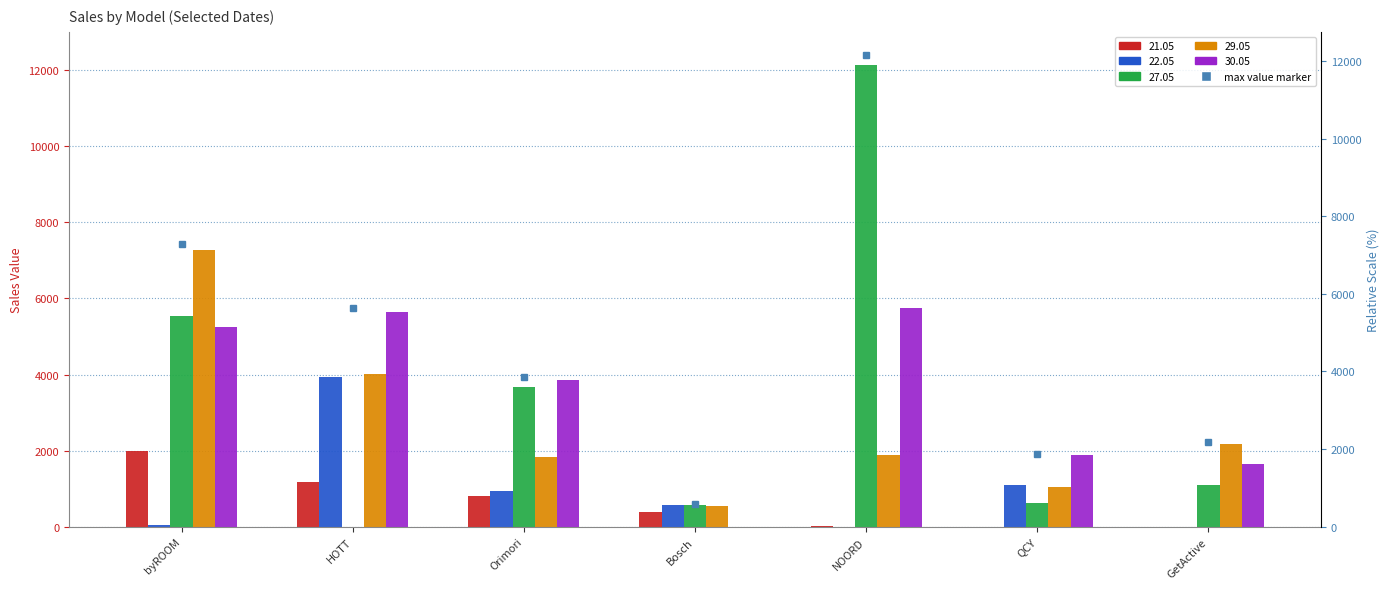

Which has a higher value, HOTT or QCY?

HOTT